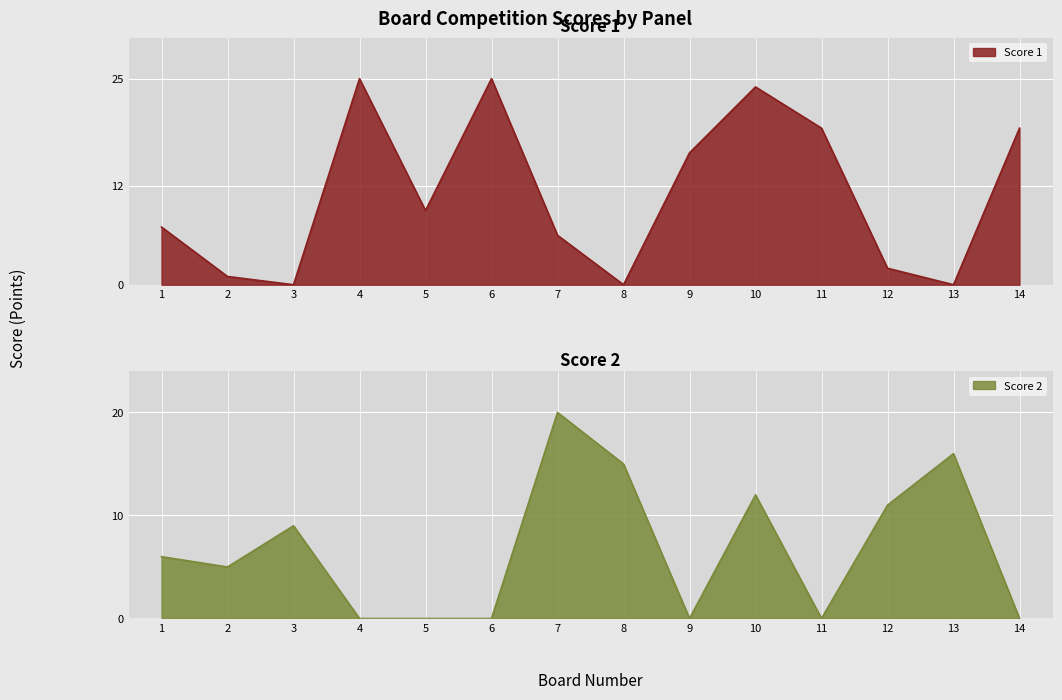

True or false: Score 1 and Score 2 intersect in this chart.

True